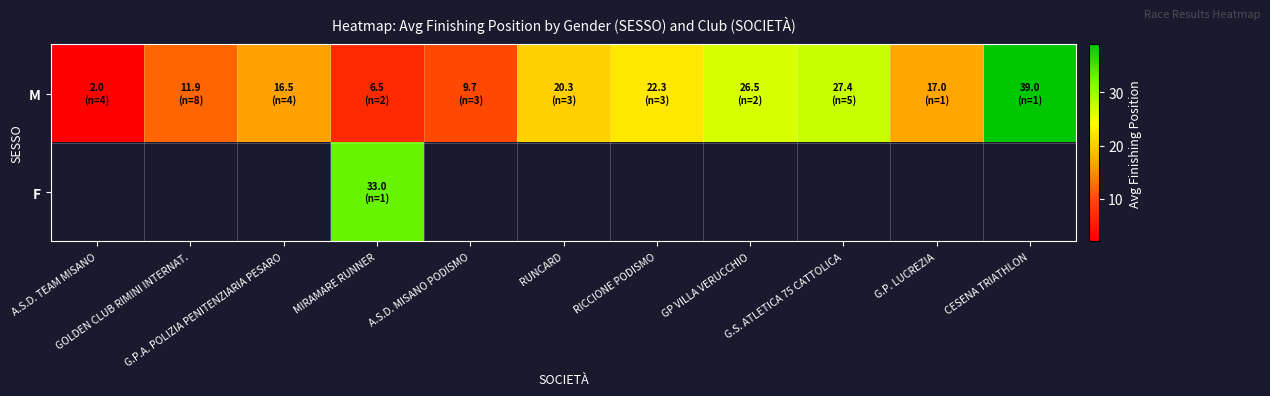

How many categories are shown in the chart?

11